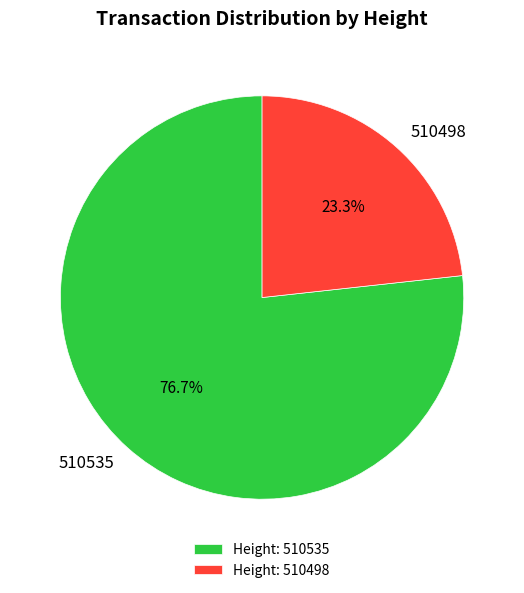

Which category has the smallest portion of the pie?

510498